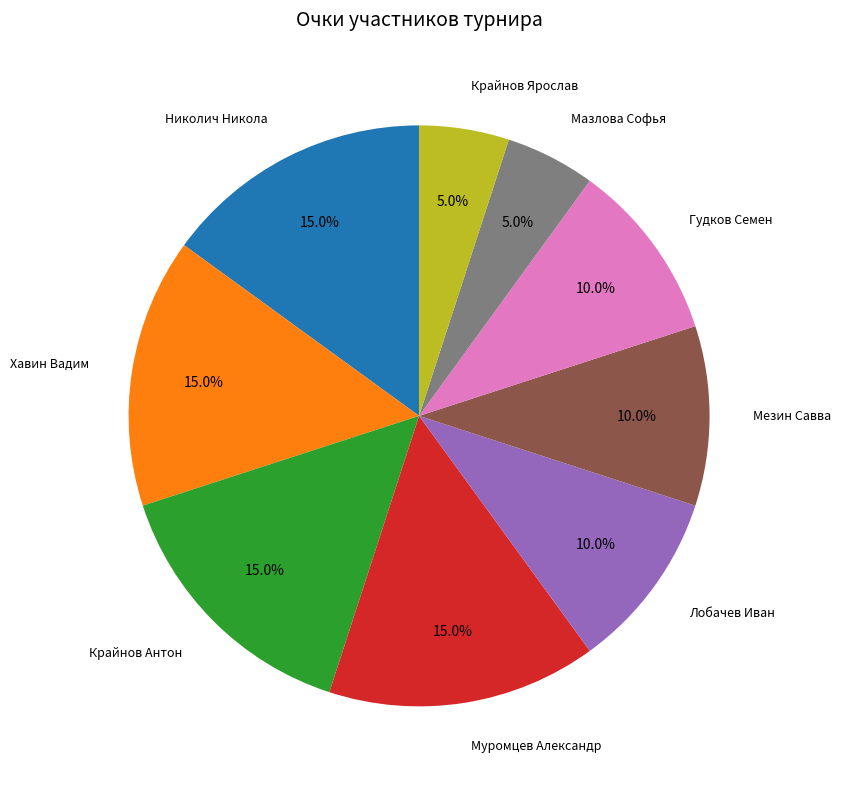

Count the number of slices in the pie.

9